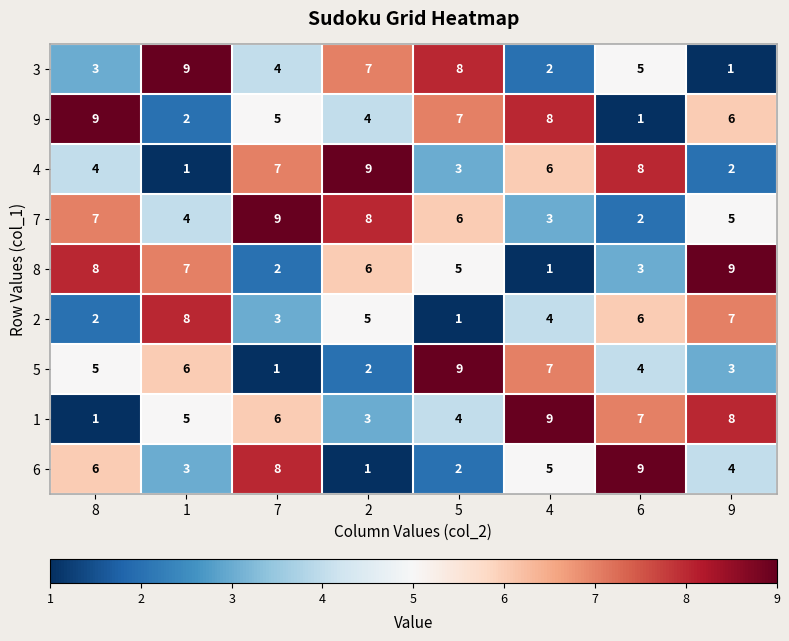

What is the spread (max minus min) of values at 2?

8